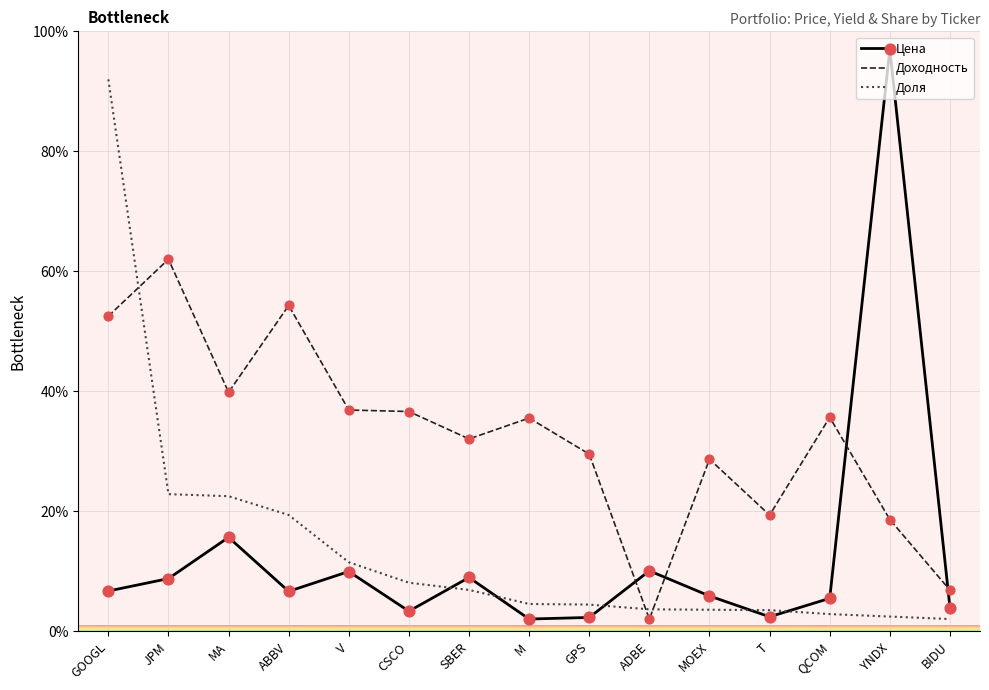

What are all the series names shown in the legend?

Цена, Доходность, Доля